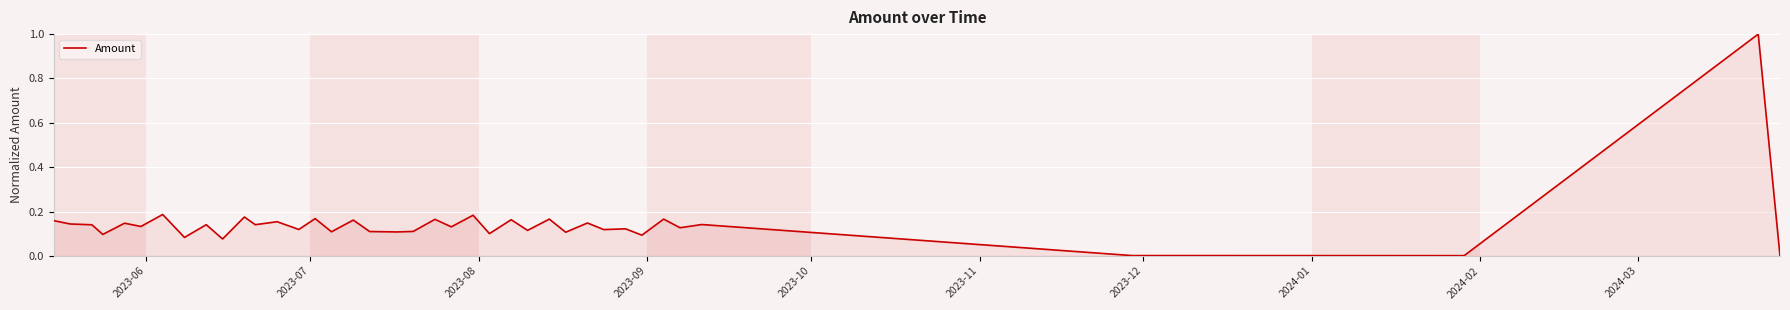

What is the greatest value displayed?

1.0